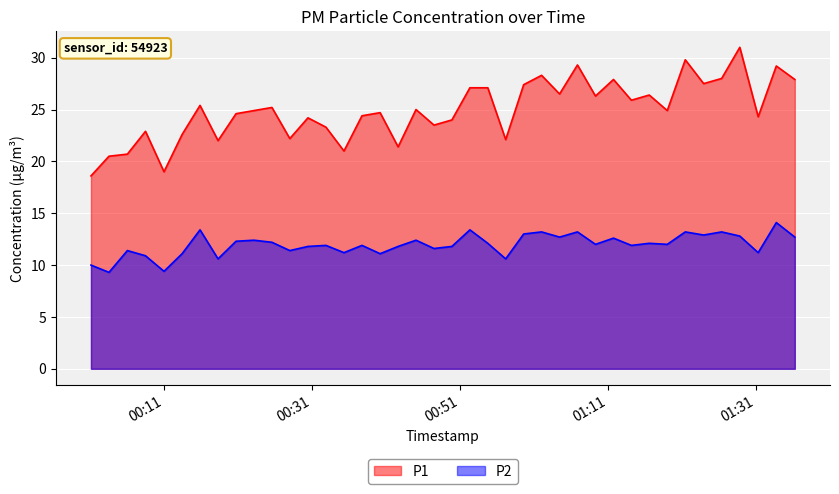

Which series has the largest range (max minus min)?

P1